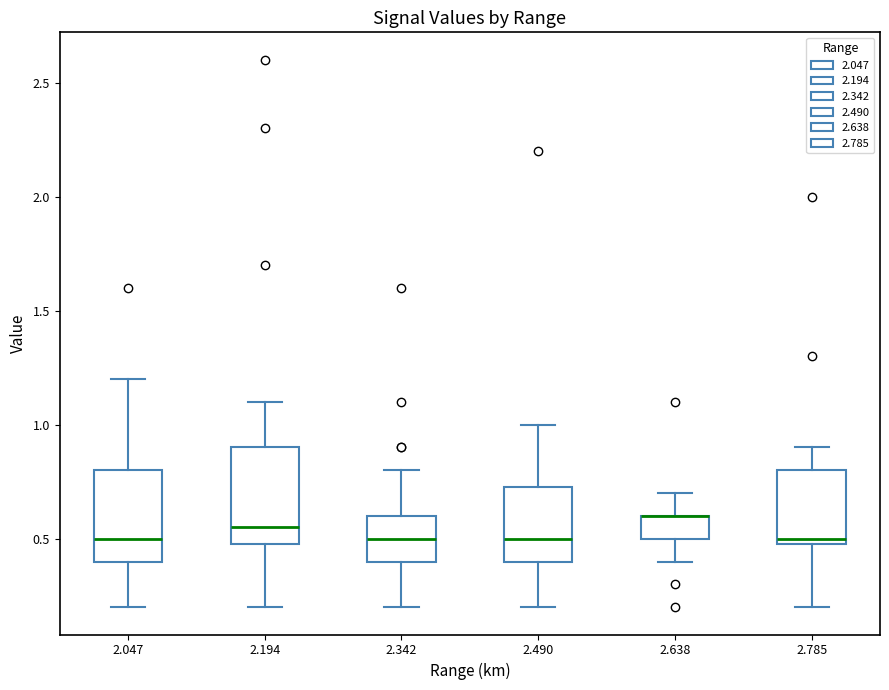

Where does the upper whisker of the box at x = 2.638 end on the y-axis? The values are not printed on the chart, so give them approximately, as read against the axis.

0.70